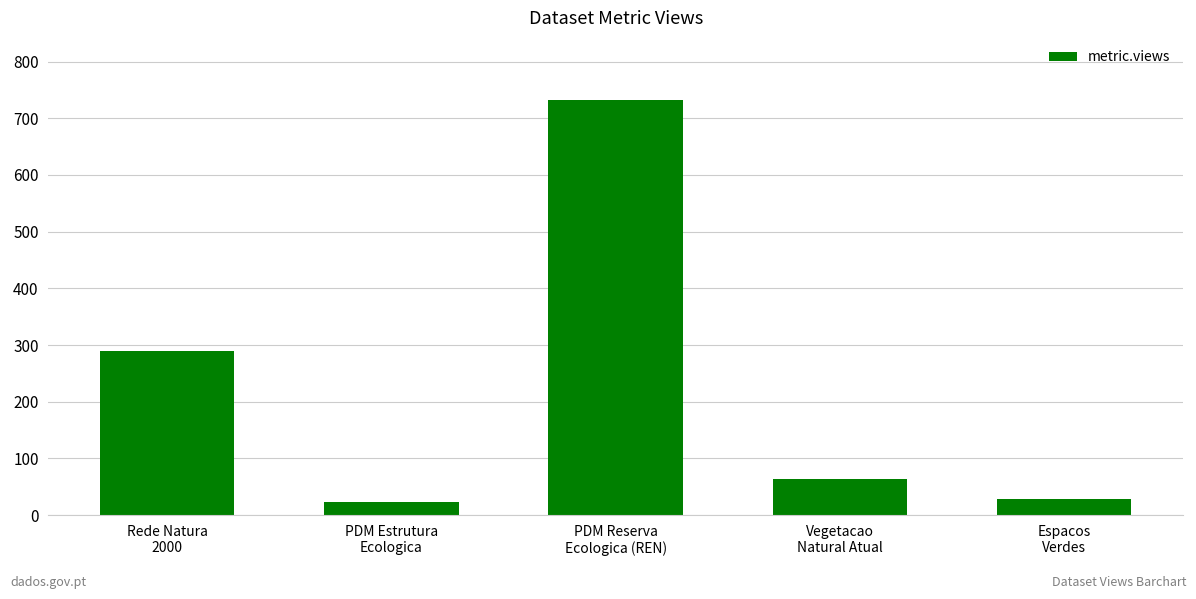

The chart shows a value of 64 at Vegetacao
Natural Atual. True or false?

True